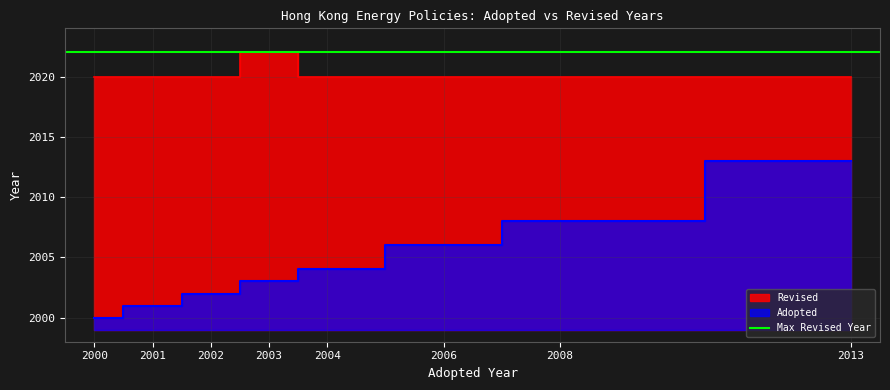

True or false: the data shows 2020 at 2008.

True